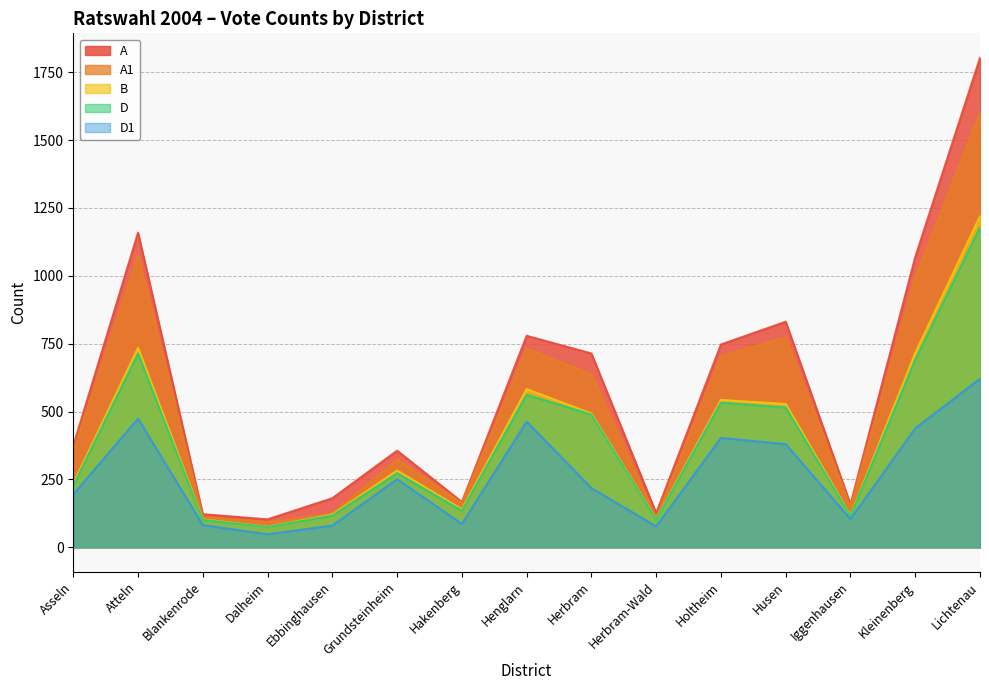

What is the maximum value for D?

1178